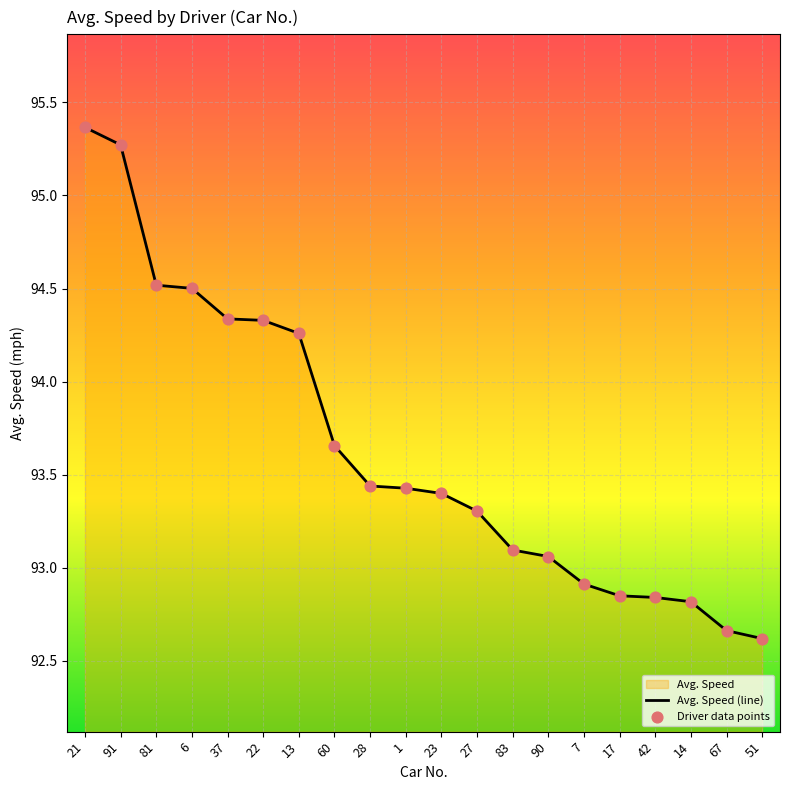

Which series contains the lowest Y value?

Avg. Speed (line)